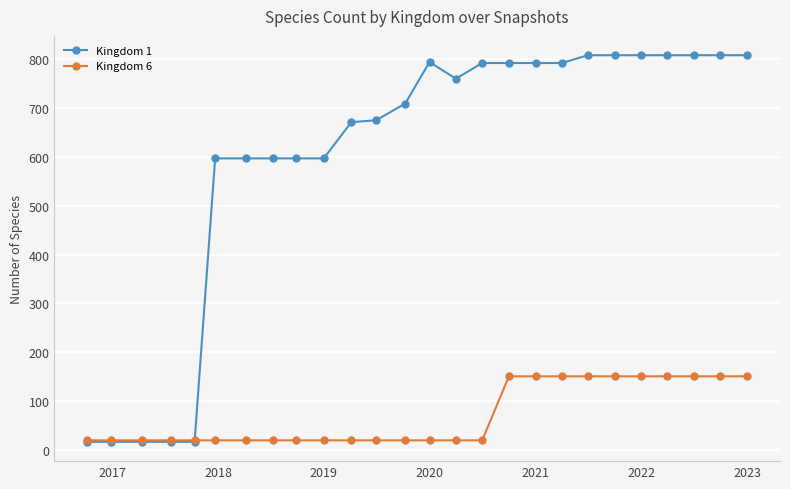

Does the chart display data point markers on the line(s)?

Yes